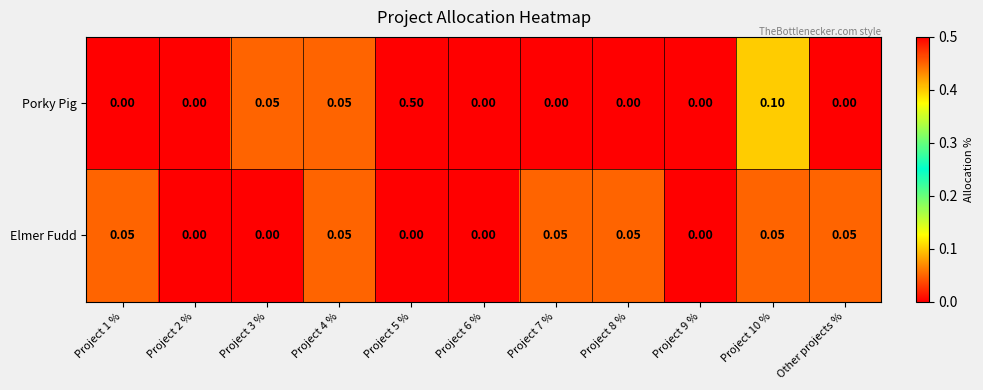

At Project 5 %, list the series in order from largest to smallest.

Porky Pig, Elmer Fudd